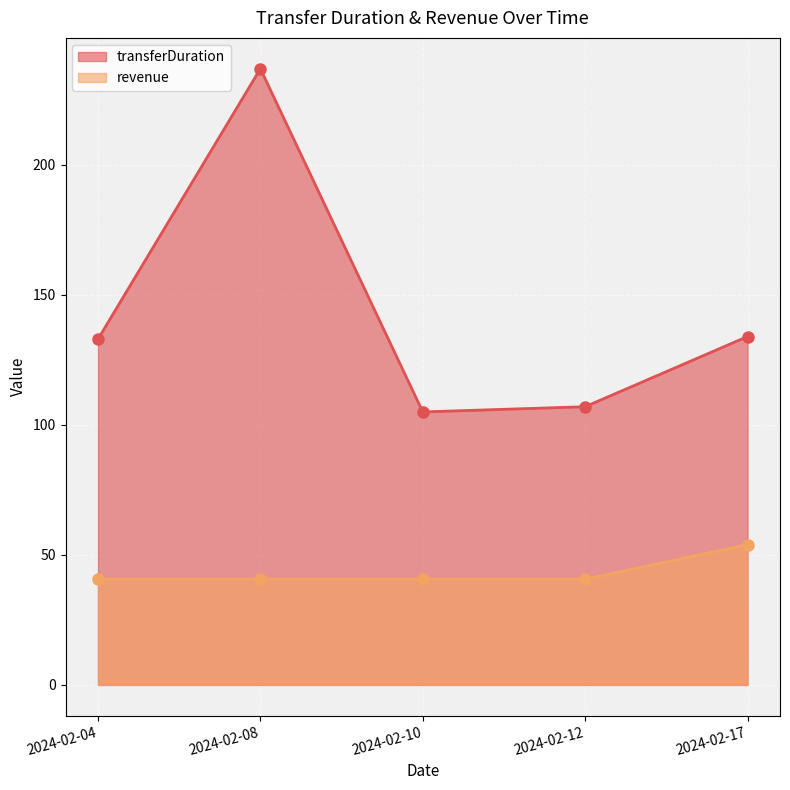

How many lines are shown in the chart?

2